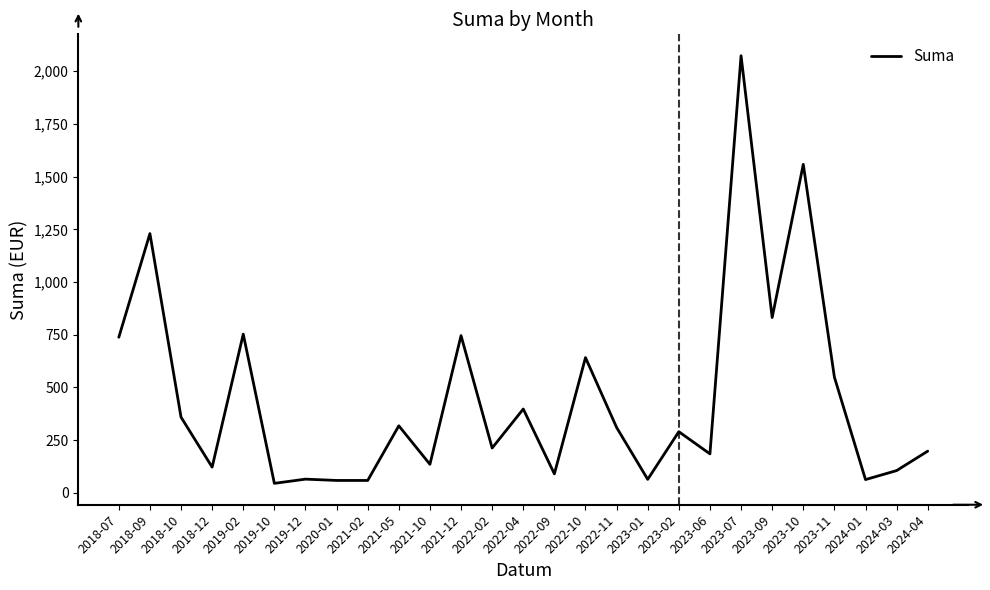

What is the smallest value displayed?

45.0